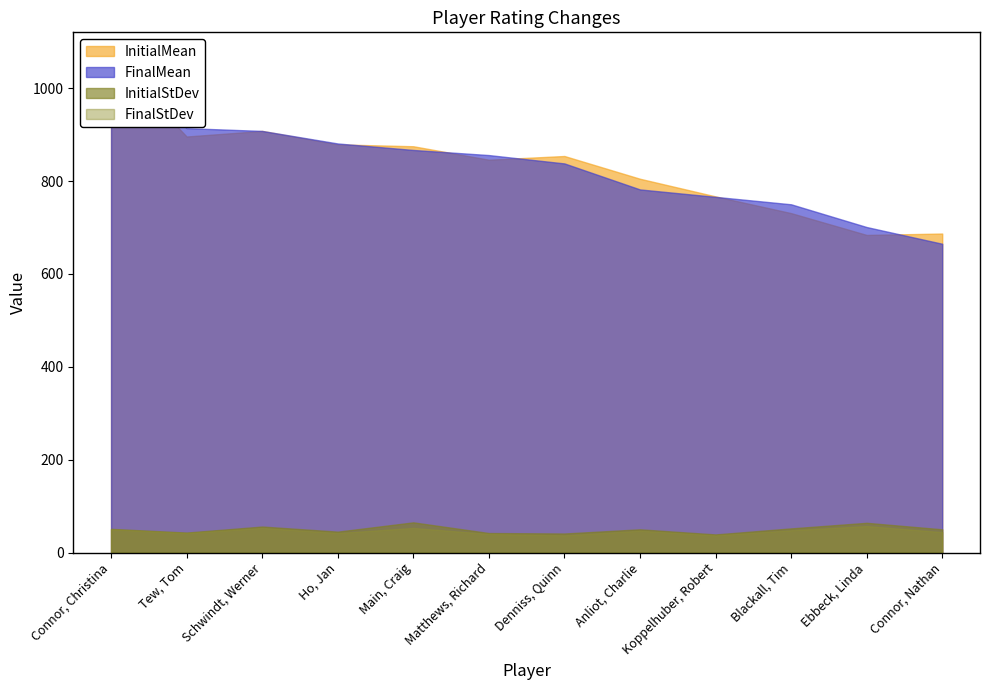

Which category has the highest value in the InitialStDev series?

Main, Craig